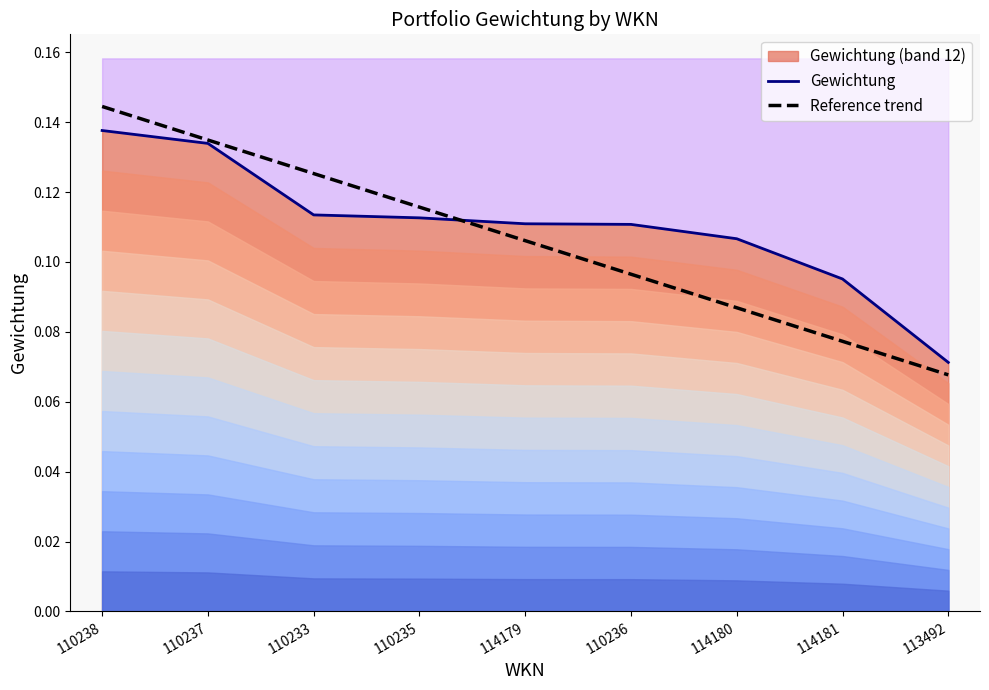

What is the difference between the maximum and minimum values in the Gewichtung series?

0.1